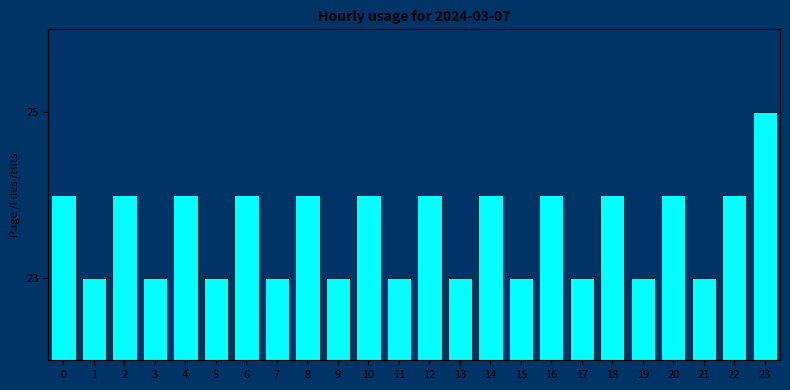

Reading left to right, what are all the values shown in this chart?

0=24	1=23	2=24	3=23	4=24	5=23	6=24	7=23	8=24	9=23	10=24	11=23	12=24	13=23	14=24	15=23	16=24	17=23	18=24	19=23	20=24	21=23	22=24	23=25